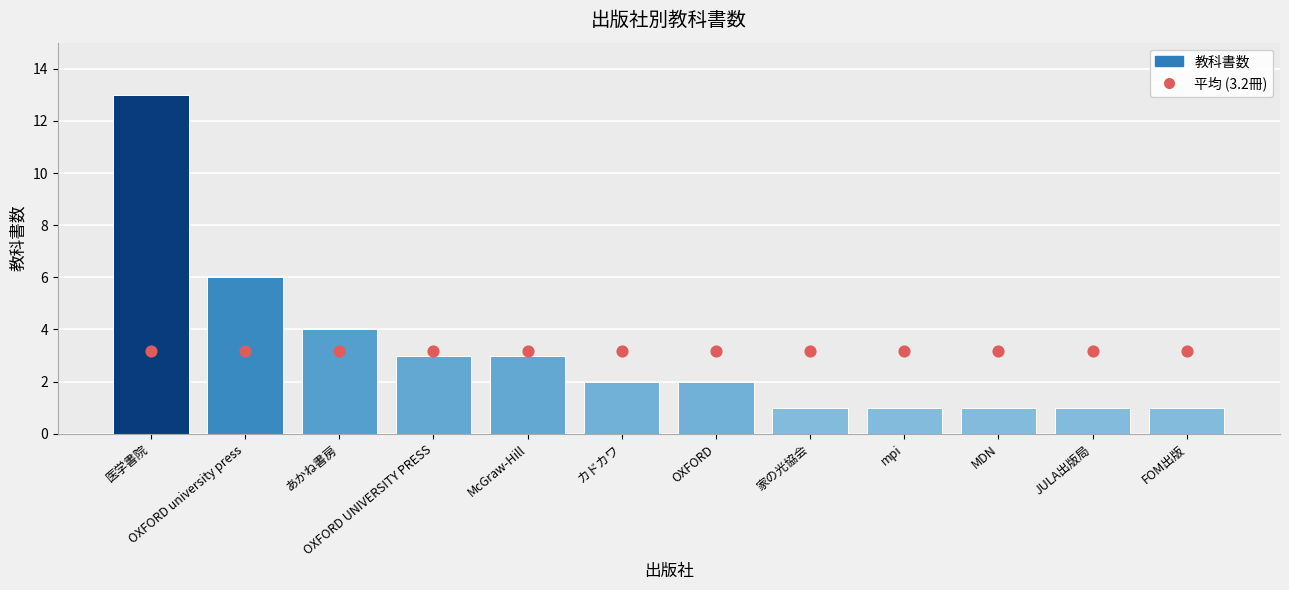

What are all the series names shown in the legend?

教科書数 (Textbook Count), 平均 (3.2冊)